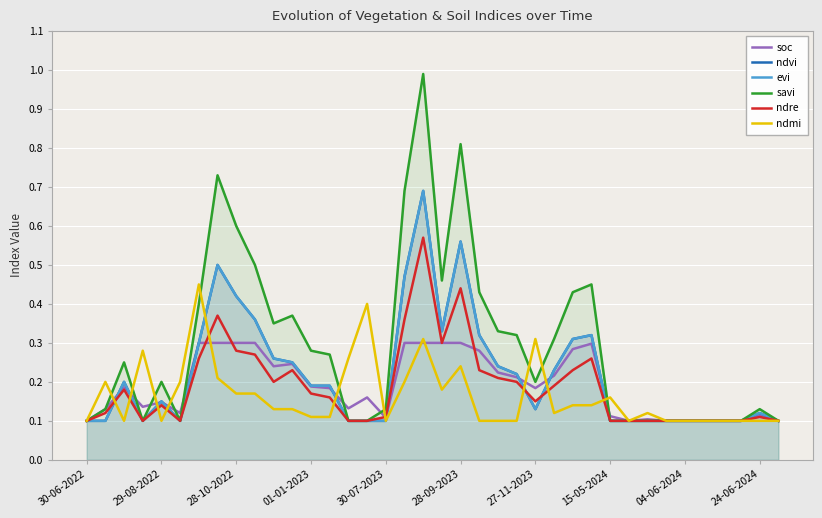

How many lines are shown in the chart?

6